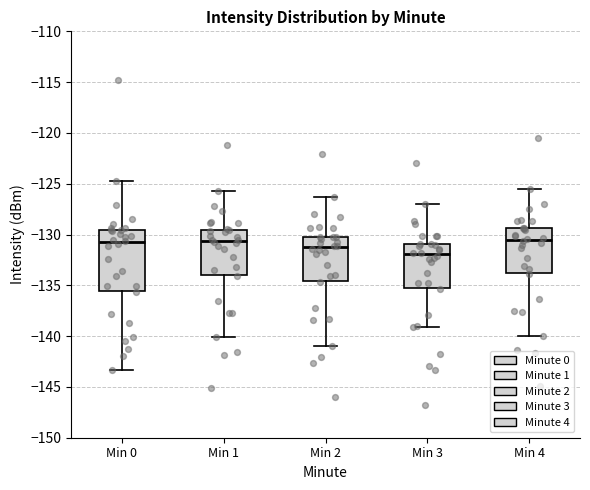

Where does the lower whisker of the box for Min 2 end on the y-axis? The values are not printed on the chart, so give them approximately, as read against the axis.

-141.0